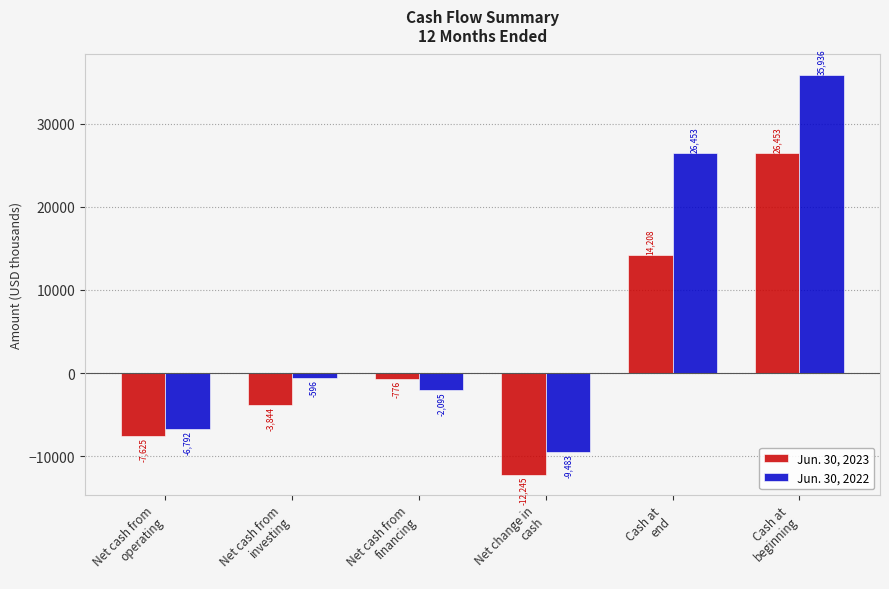

At which label does Jun. 30, 2023 reach its peak?

Cash at
beginning